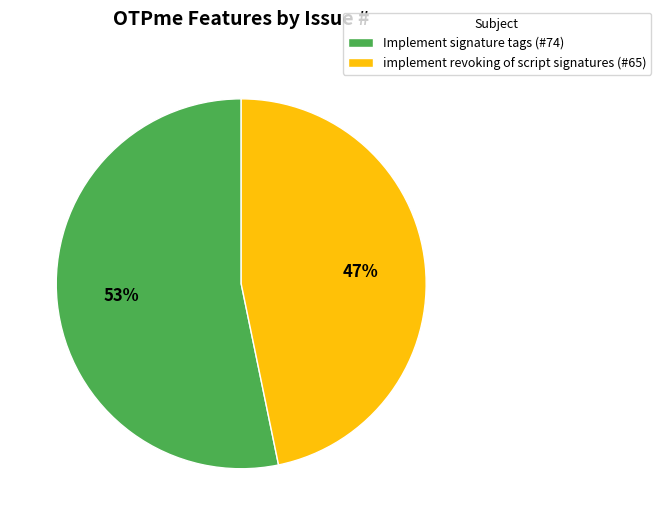

What percentage is the Implement signature tags slice, to the nearest percent?

53%